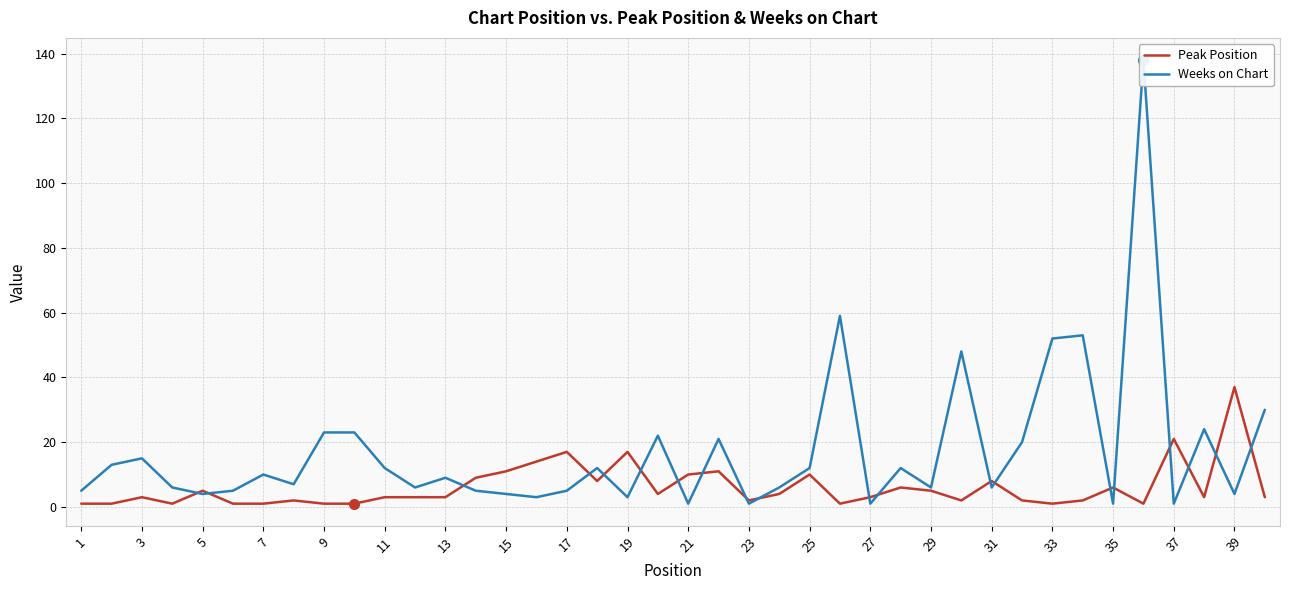

True or false: Peak Position has more than 0 points higher than both neighbors.

True